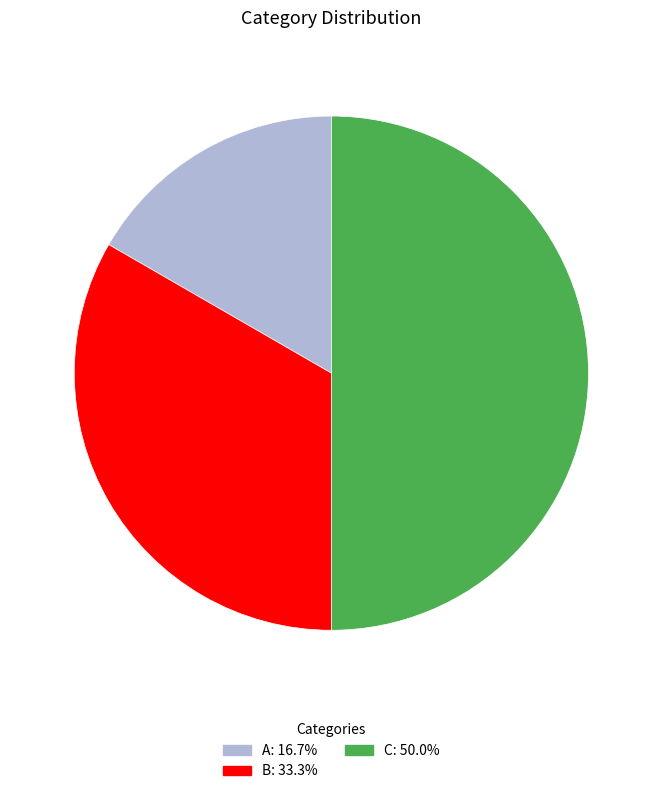

Which has a higher value, B or C?

C